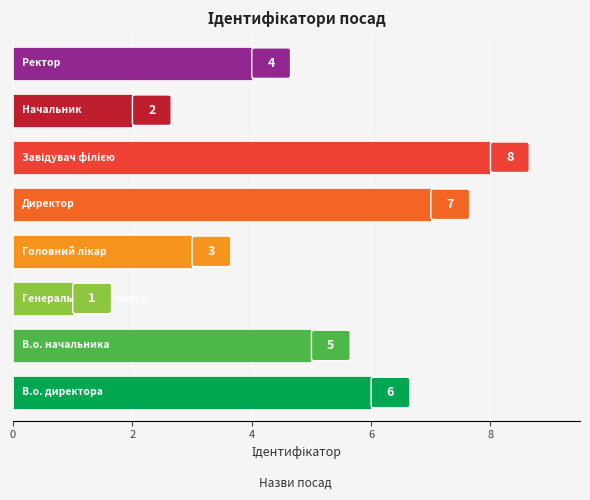

What is the maximum value shown in the chart?

8